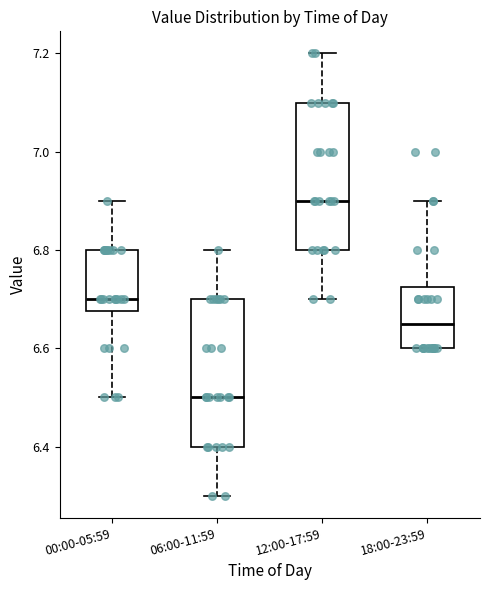

Reading left to right, read every box against the y-axis: the position of its median line, the range the box covers, and the ends of its whiskers. The values are not printed on the chart, so give them approximately, as read against the axis.

00:00-05:59: median 6.70, box 6.68 to 6.80, whiskers 6.50 to 6.90
06:00-11:59: median 6.50, box 6.40 to 6.70, whiskers 6.30 to 6.80
12:00-17:59: median 6.90, box 6.80 to 7.10, whiskers 6.70 to 7.20
18:00-23:59: median 6.66, box 6.60 to 6.72, whiskers 6.60 to 6.90